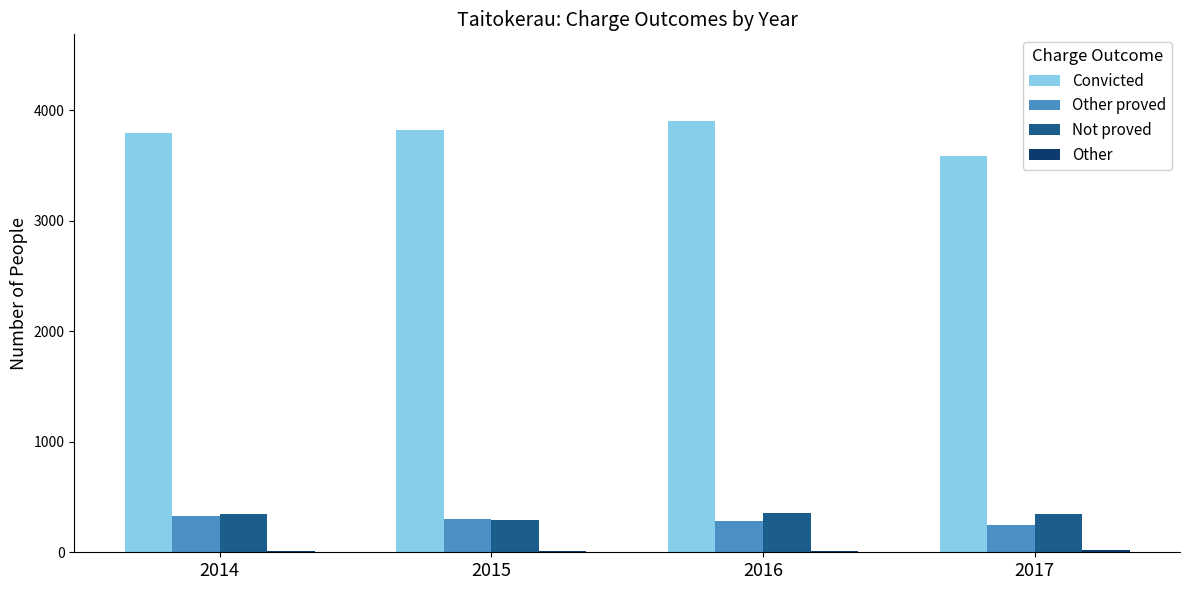

What is the highest value of the Convicted series?

3904